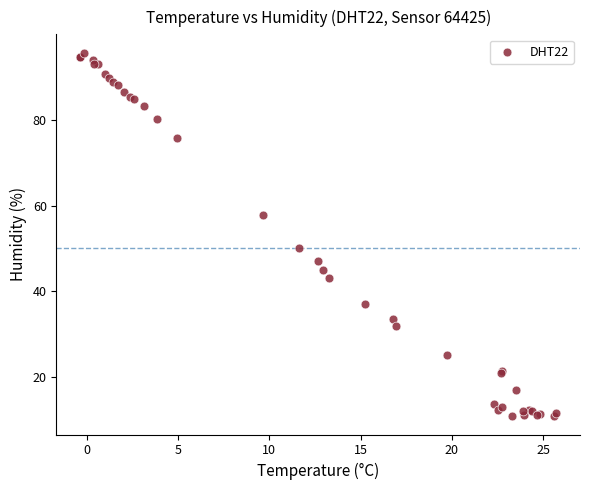

What Y value in the scatter plot is closest to 53?

50.1